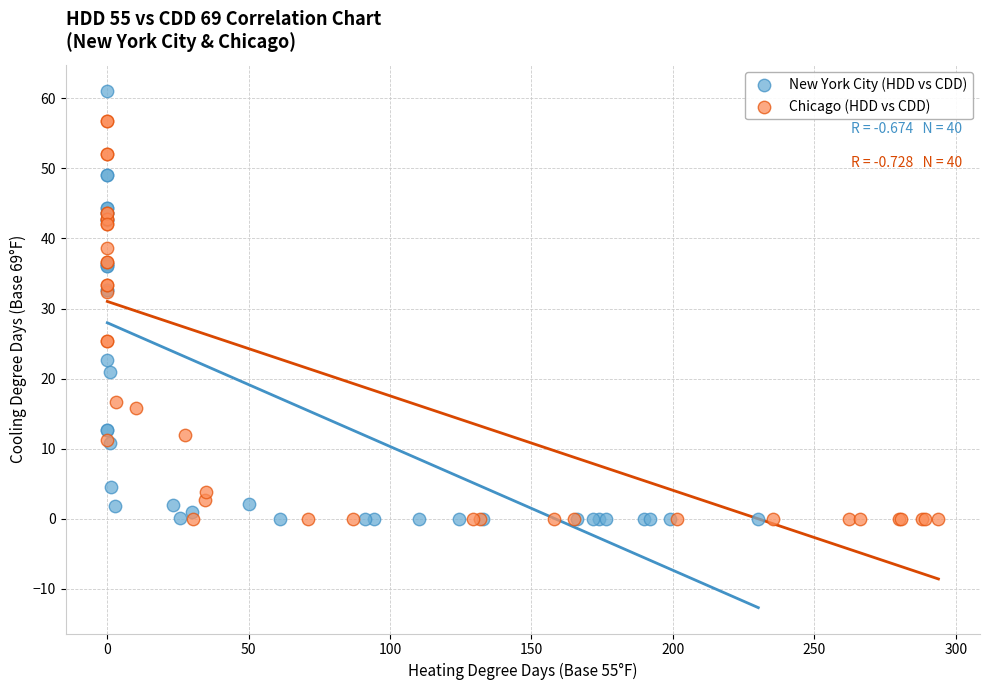

Which series reaches the maximum Y coordinate?

New York City (HDD vs CDD)